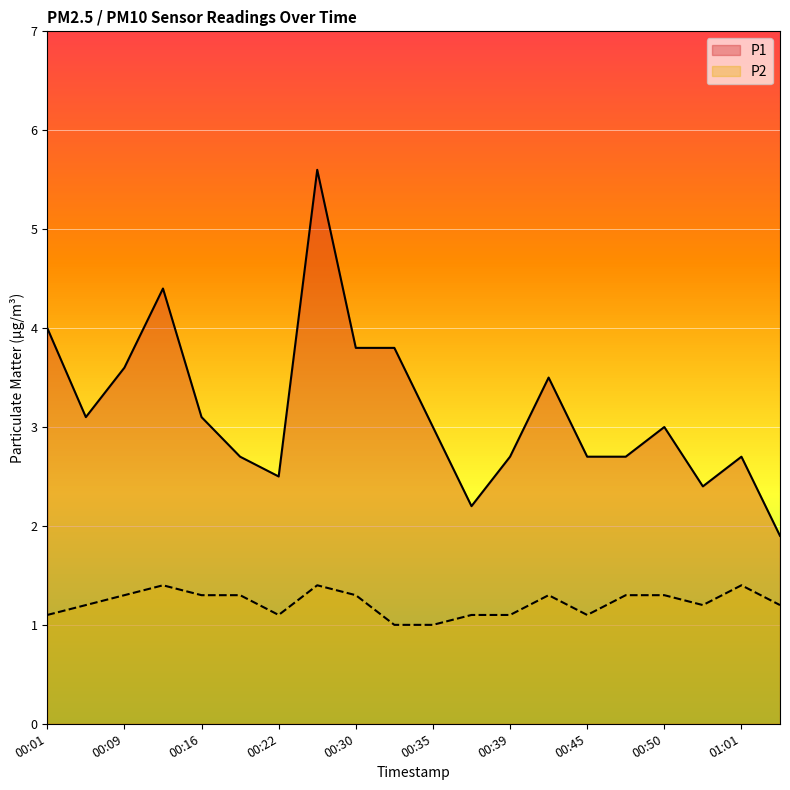

True or false: P2 and P1 intersect in this chart.

False